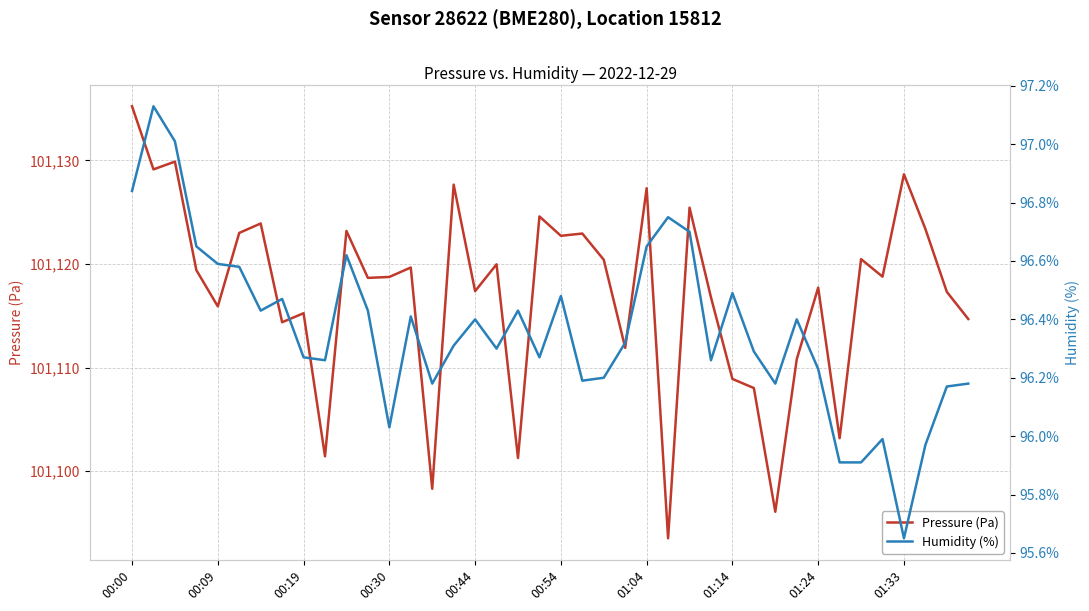

Is it true that Pressure (Pa) equals 101117.7 at 01:24?

True